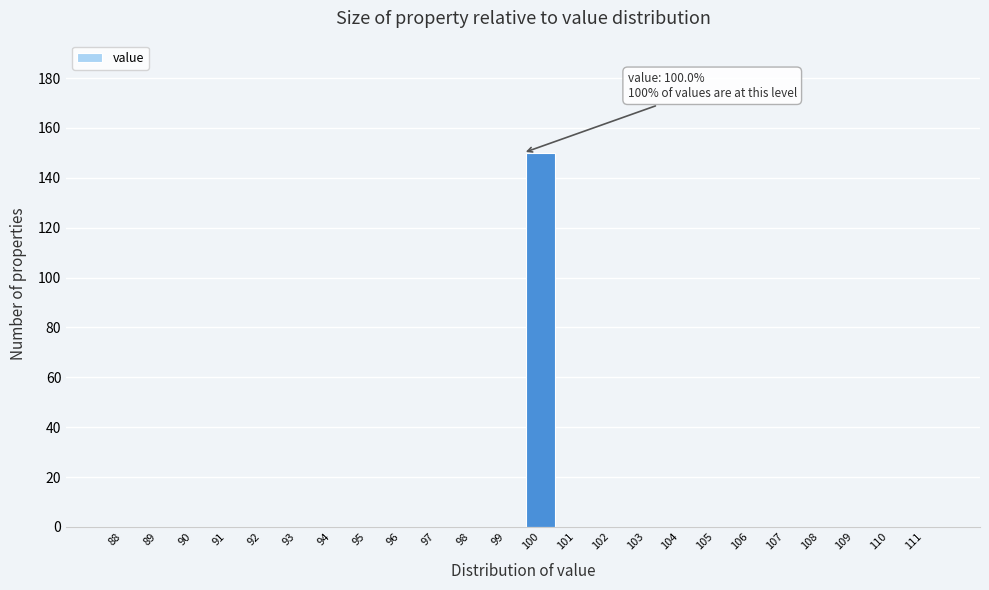

Reading left to right, what are all the values shown in this chart?

88=0	89=0	90=0	91=0	92=0	93=0	94=0	95=0	96=0	97=0	98=0	99=0	100=150	101=0	102=0	103=0	104=0	105=0	106=0	107=0	108=0	109=0	110=0	111=0